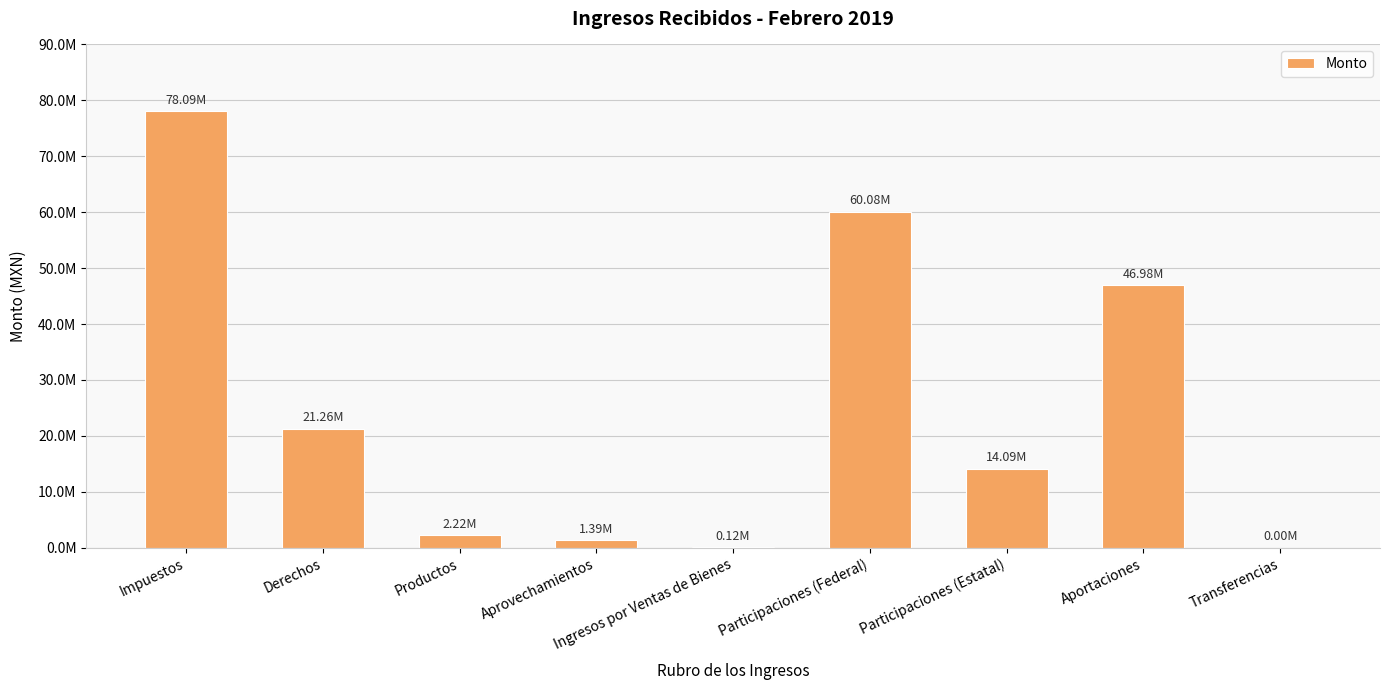

Which has a higher value, Participaciones (Estatal) or Transferencias?

Participaciones (Estatal)